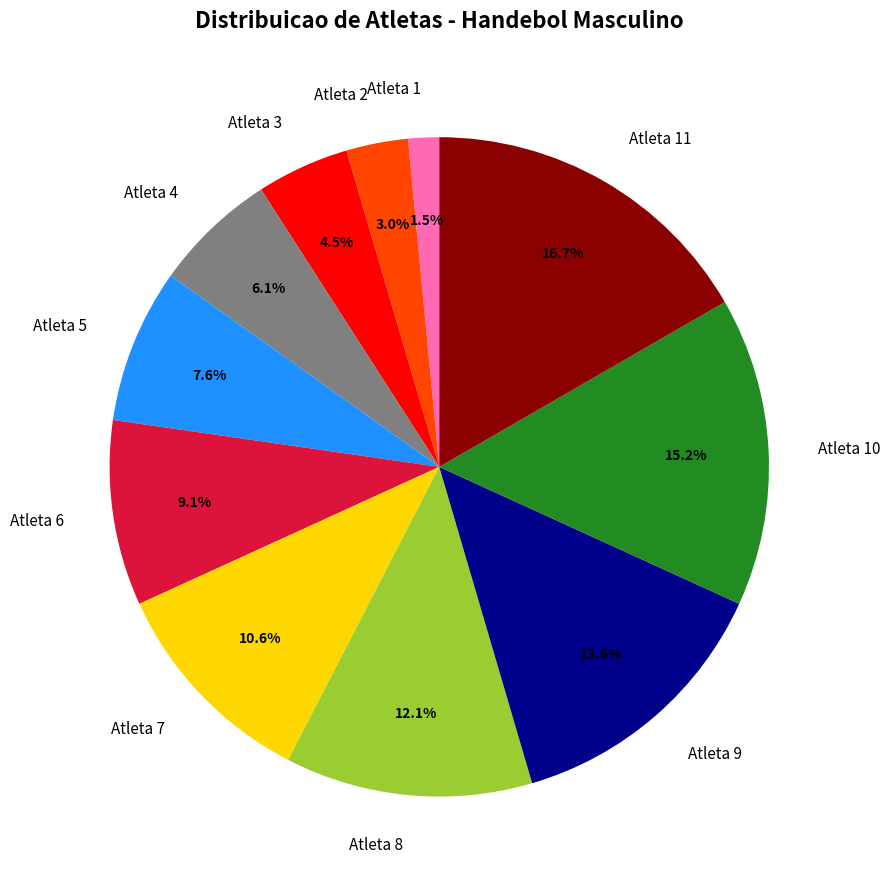

Count the number of slices in the pie.

11